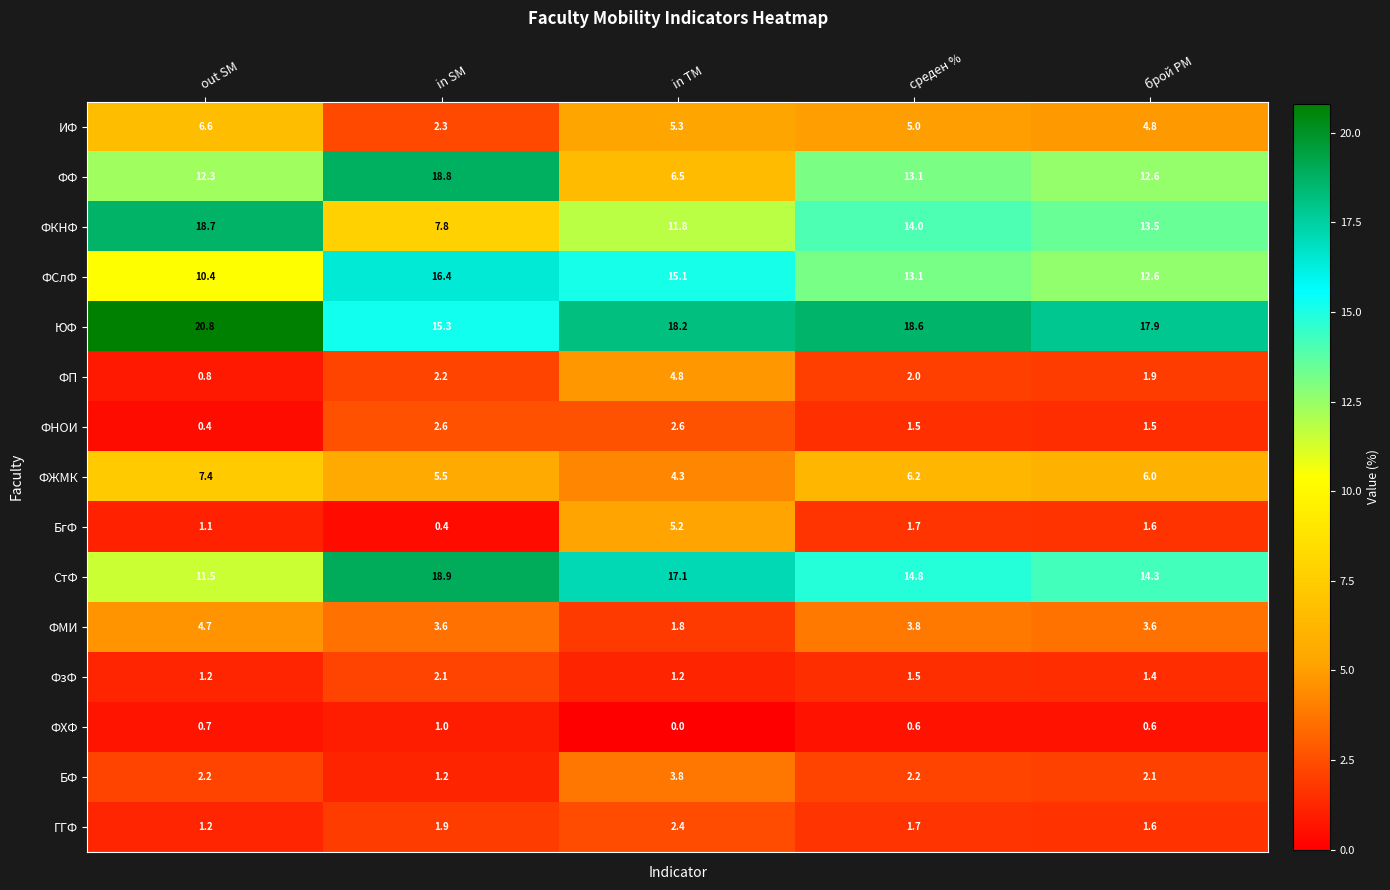

Which series has the largest range (max minus min)?

ФФ